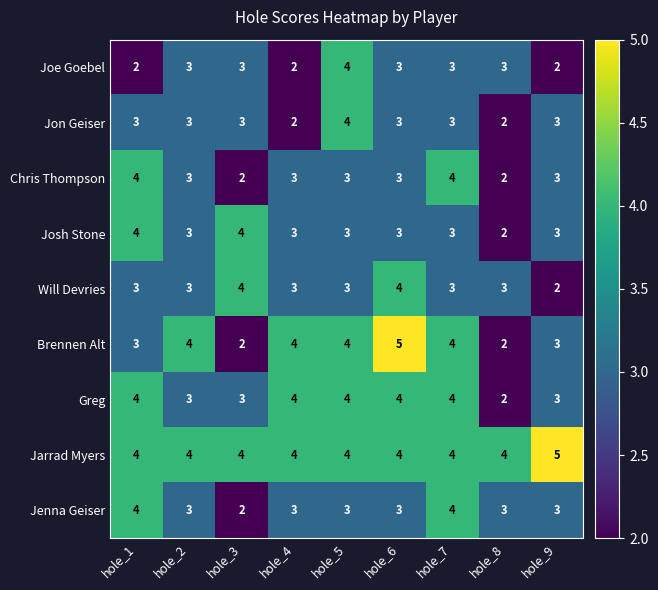

Count the Chris Thompson values in the range 3 to 4.

7